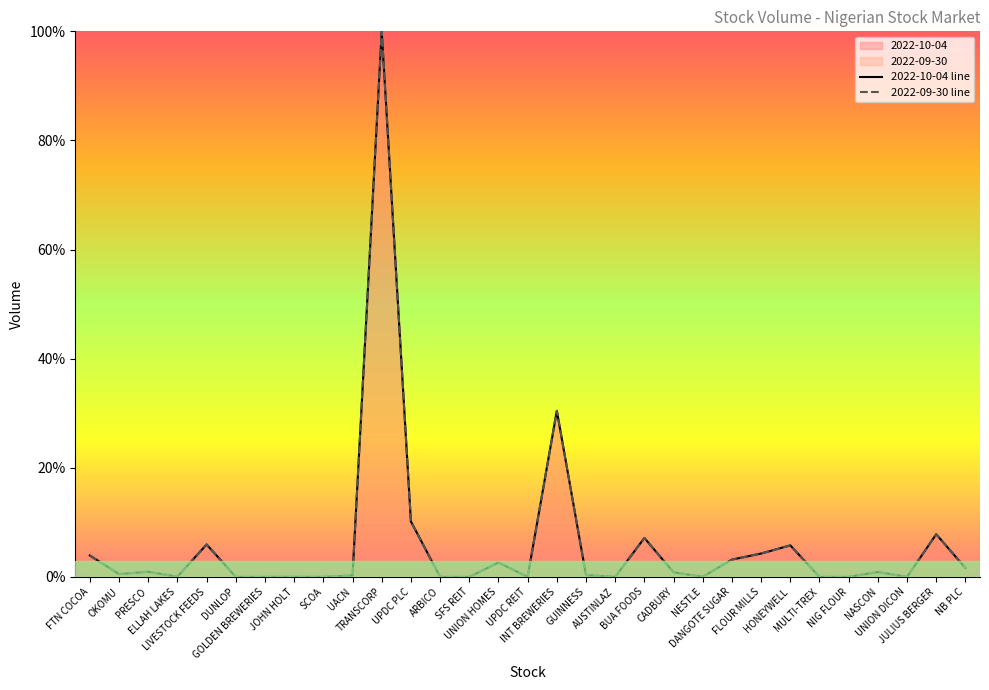

What is the total value across all series at PRESCO?

1.9